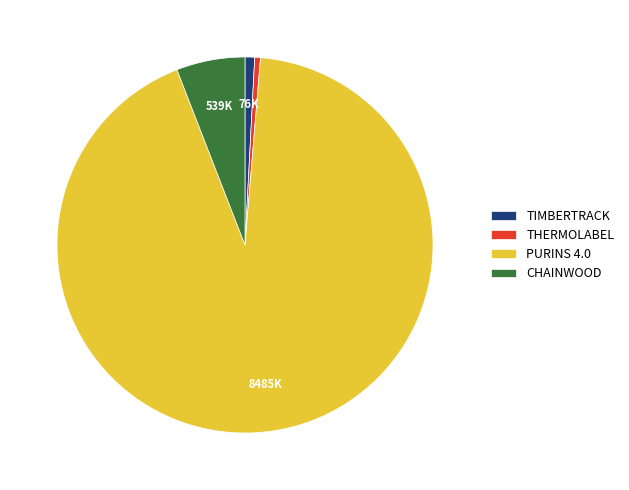

Is there a majority slice in this chart?

Yes